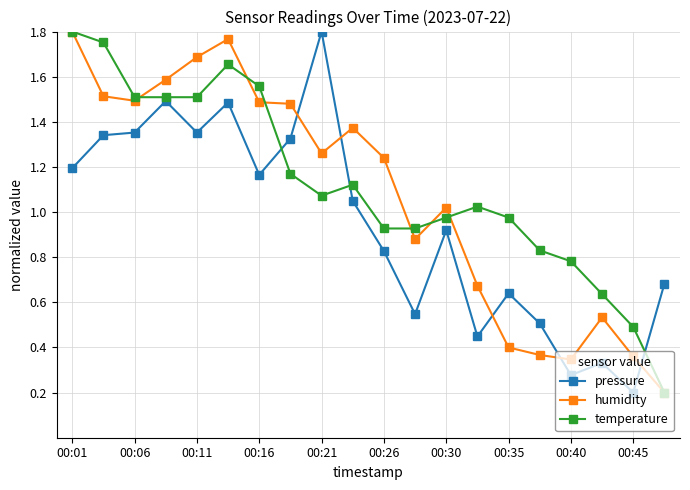

True or false: pressure and humidity cross at least once.

True